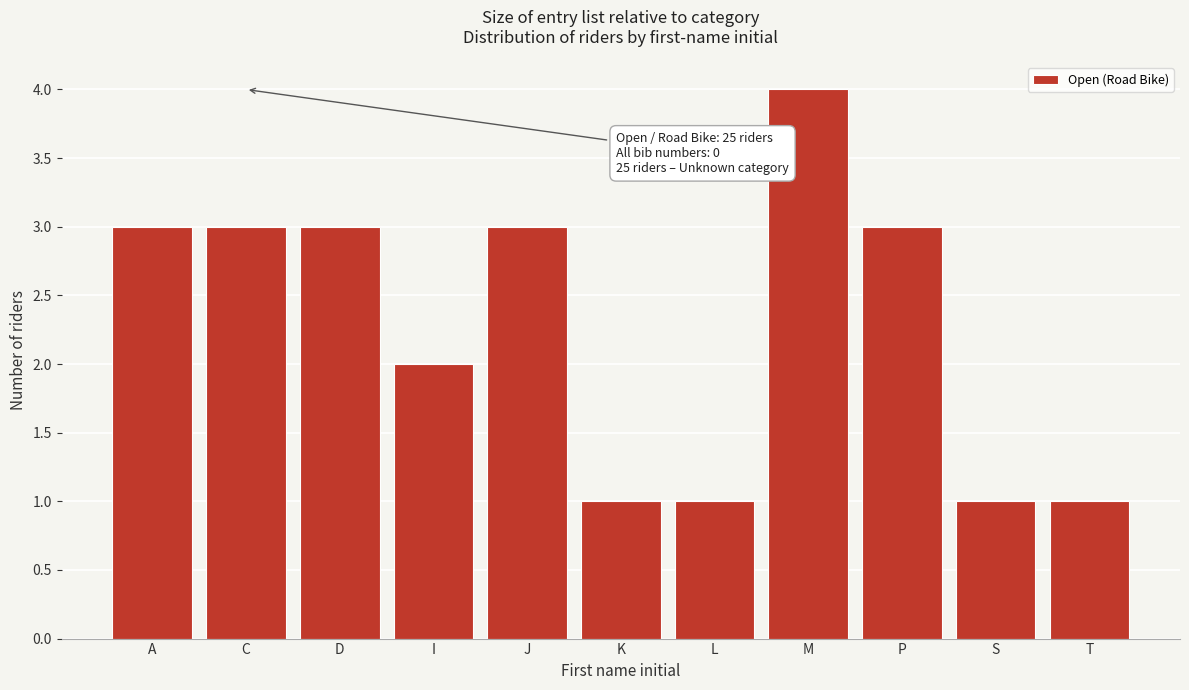

Reading right to left, list all the values displayed in this chart.

T=1	S=1	P=3	M=4	L=1	K=1	J=3	I=2	D=3	C=3	A=3